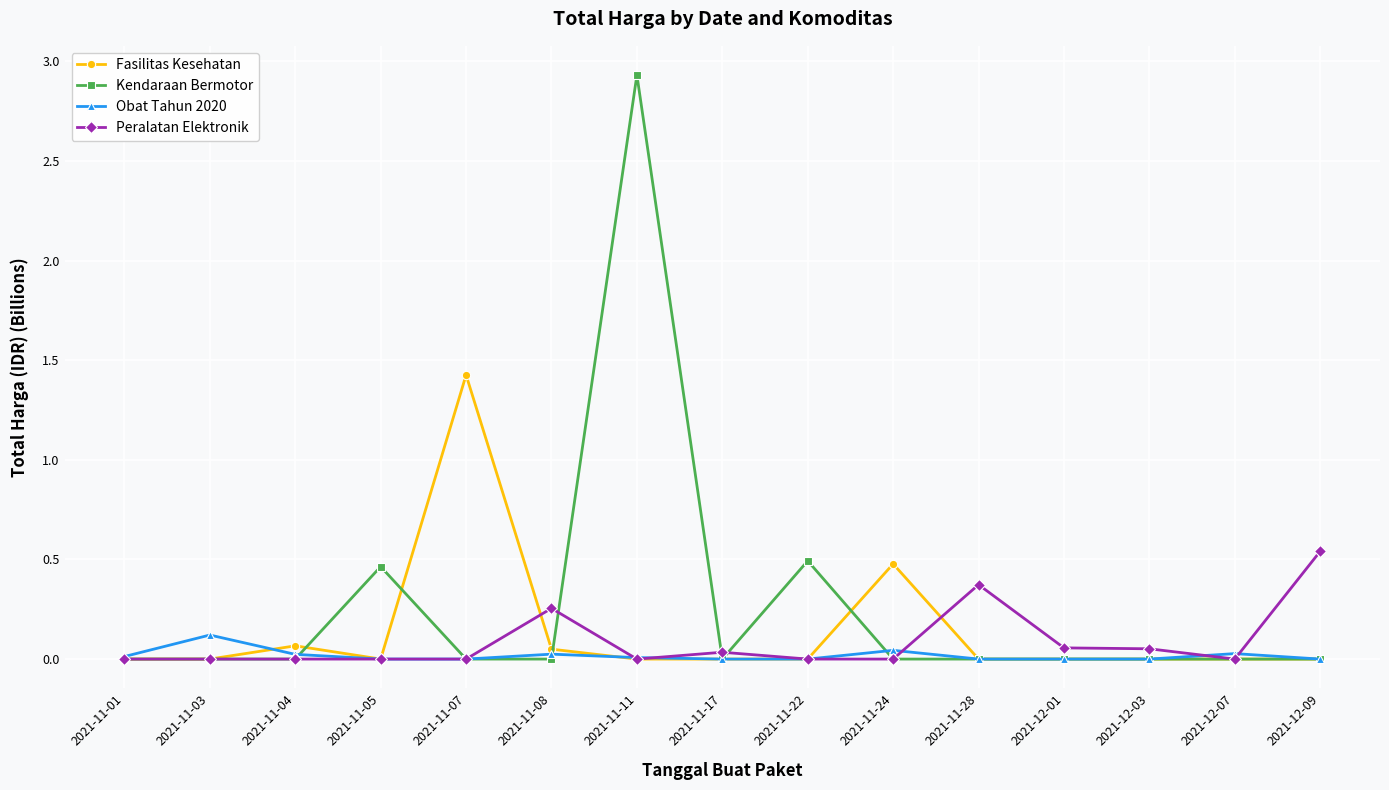

Which series changed the most between 2021-11-04 and 2021-11-28?

Peralatan Elektronik